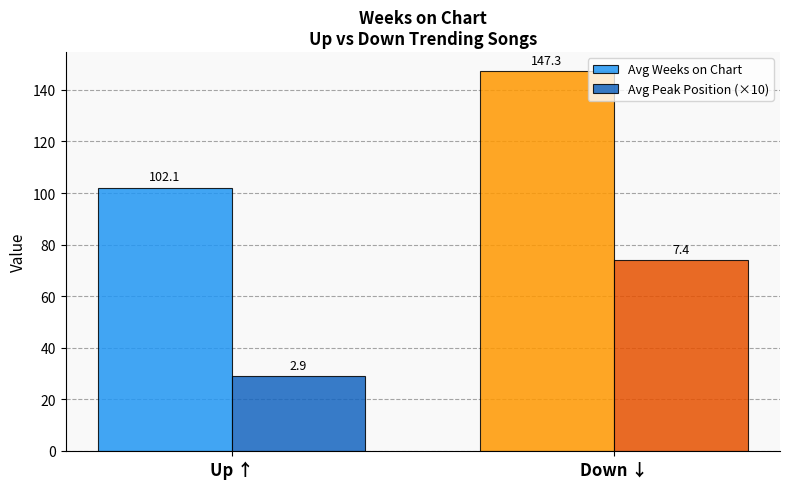

Reading left to right, what are all the values shown in this chart?

Avg Weeks on Chart: Up ↑=102.1	Down ↓=147.3
Avg Peak Position (×10): Up ↑=29.0	Down ↓=74.0